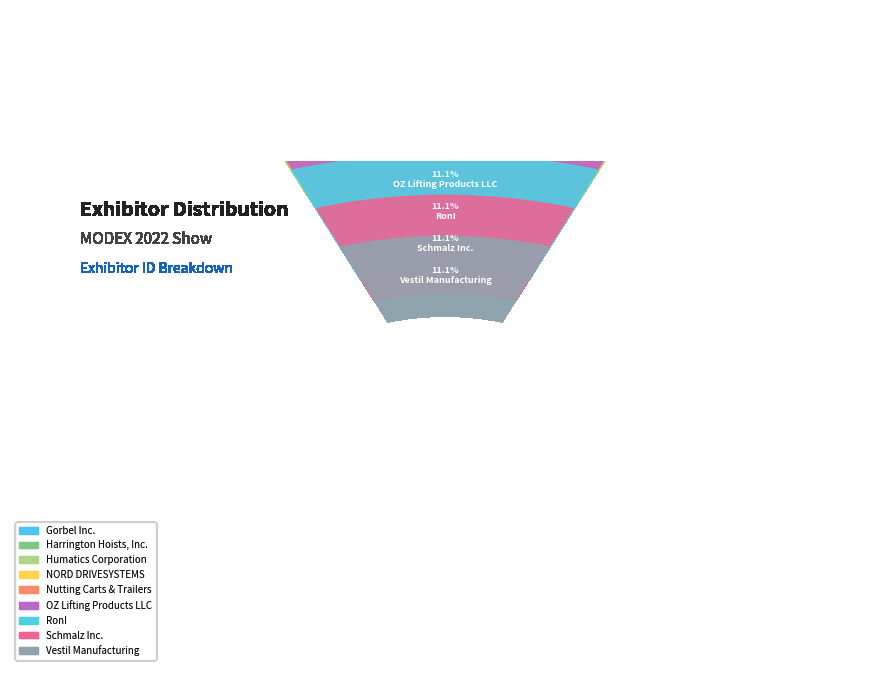

Is the sum of RonI and OZ Lifting Products LLC greater than half?

No